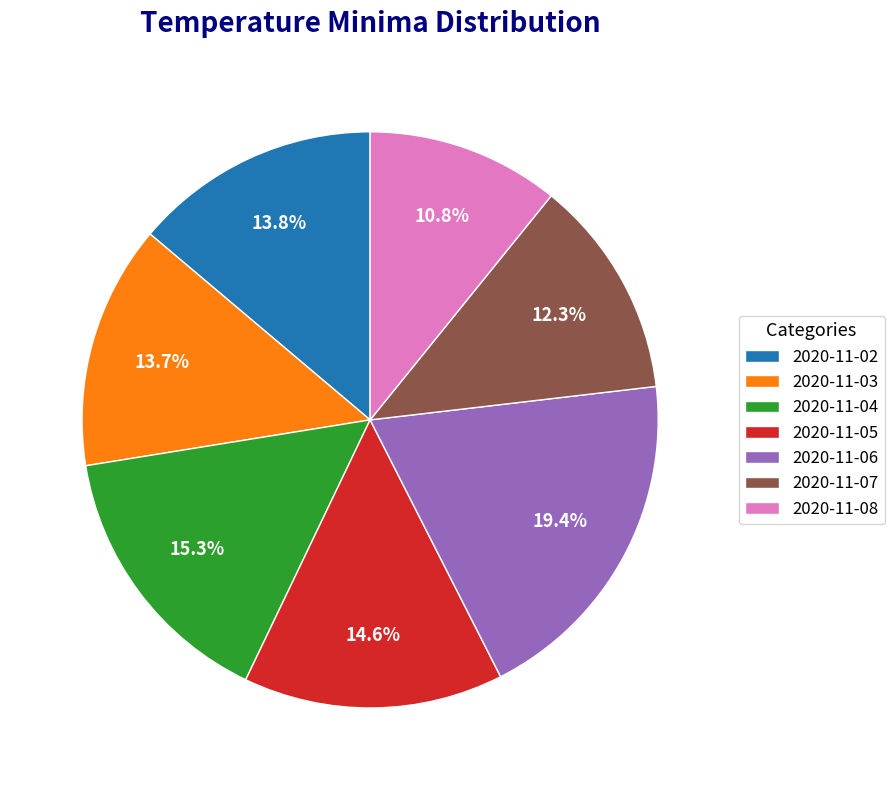

How many segments does this pie chart have?

7